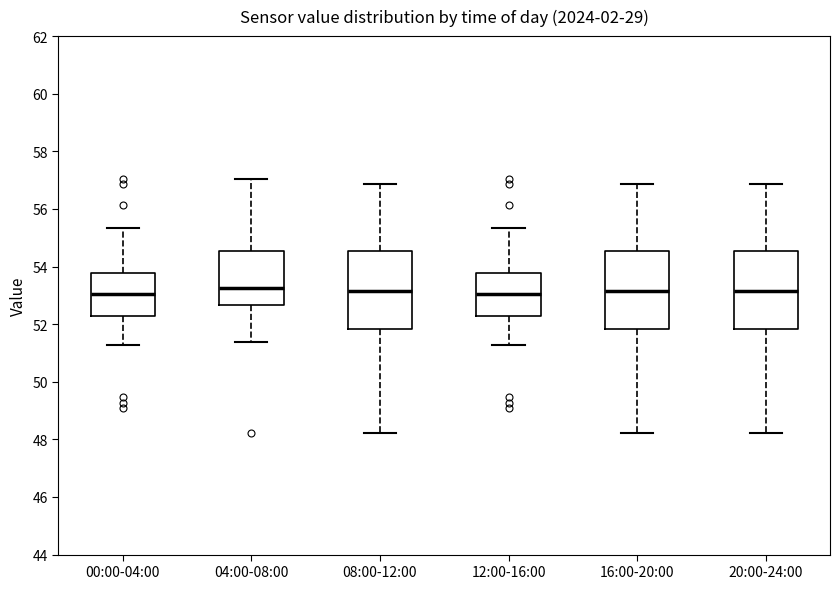

Reading left to right, read every box against the y-axis: the position of its median line, the range the box covers, and the ends of its whiskers. The values are not printed on the chart, so give them approximately, as read against the axis.

00:00-04:00: median 53.0, box 52.2 to 53.8, whiskers 51.2 to 55.4
04:00-08:00: median 53.2, box 52.6 to 54.6, whiskers 51.4 to 57.0
08:00-12:00: median 53.2, box 51.8 to 54.6, whiskers 48.2 to 56.8
12:00-16:00: median 53.0, box 52.2 to 53.8, whiskers 51.2 to 55.4
16:00-20:00: median 53.2, box 51.8 to 54.6, whiskers 48.2 to 56.8
20:00-24:00: median 53.2, box 51.8 to 54.6, whiskers 48.2 to 56.8